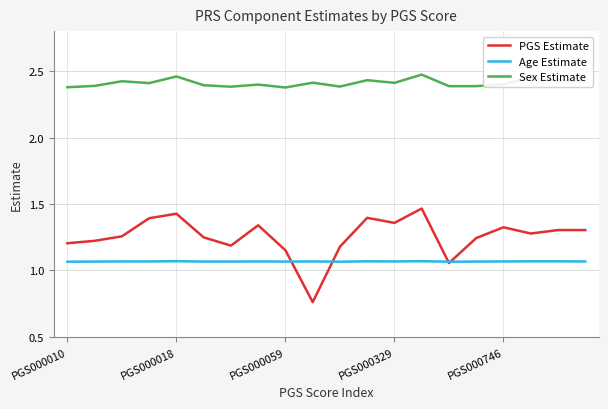

Which series has the largest range (max minus min)?

PGS Estimate